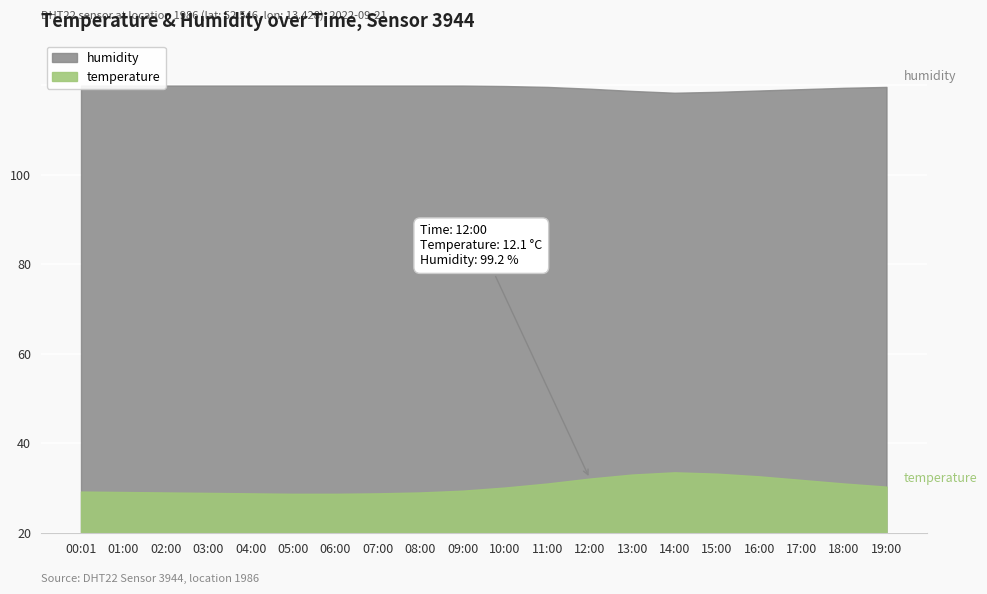

What are all the series names shown in the legend?

temperature, humidity